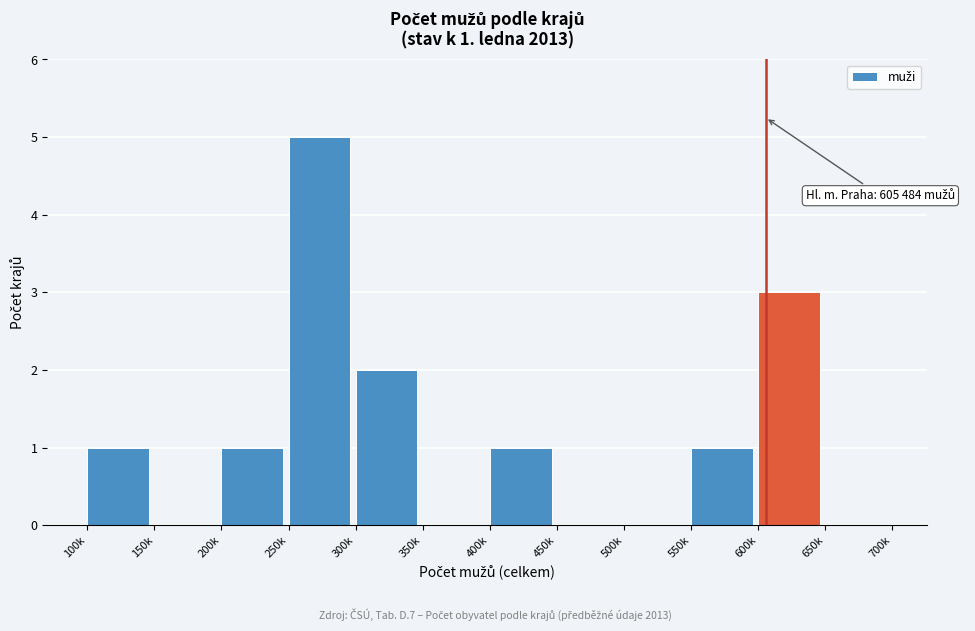

Reading right to left, what are all the values shown in this chart?

650k=0	600k=3	550k=1	500k=0	450k=0	400k=1	350k=0	300k=2	250k=5	200k=1	150k=0	100k=1